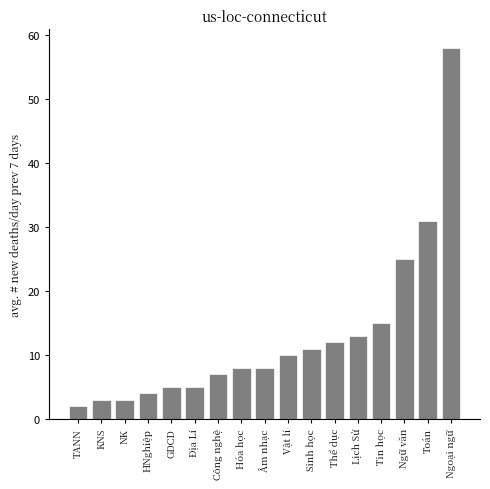

Reading left to right, what are all the values shown in this chart?

2	3	3	4	5	5	7	8	8	10	11	12	13	15	25	31	58